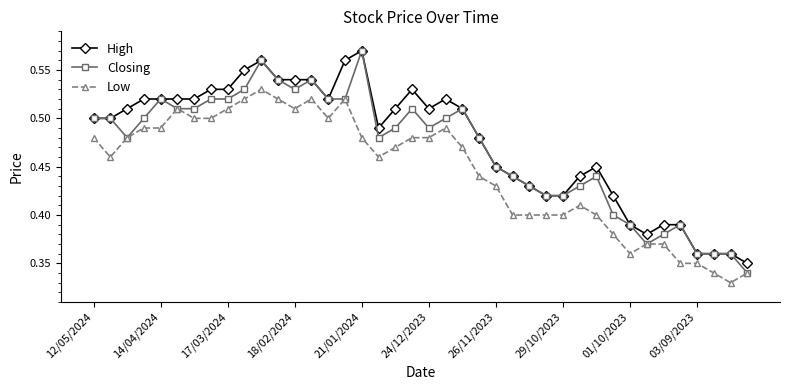

True or false: Closing has more than 0 points higher than both neighbors.

True